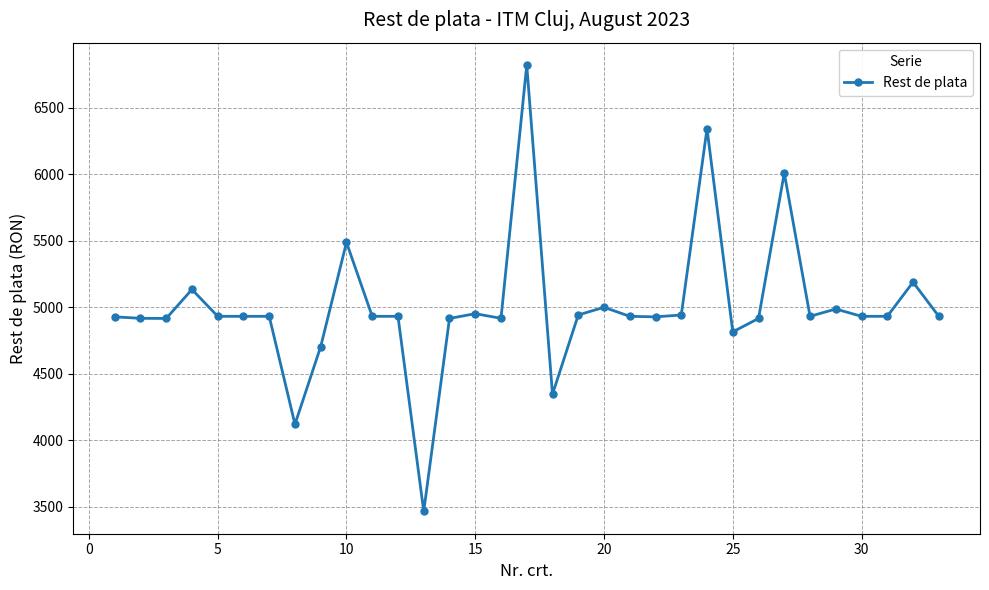

True or false: the data has more than 0 interior local peaks.

True